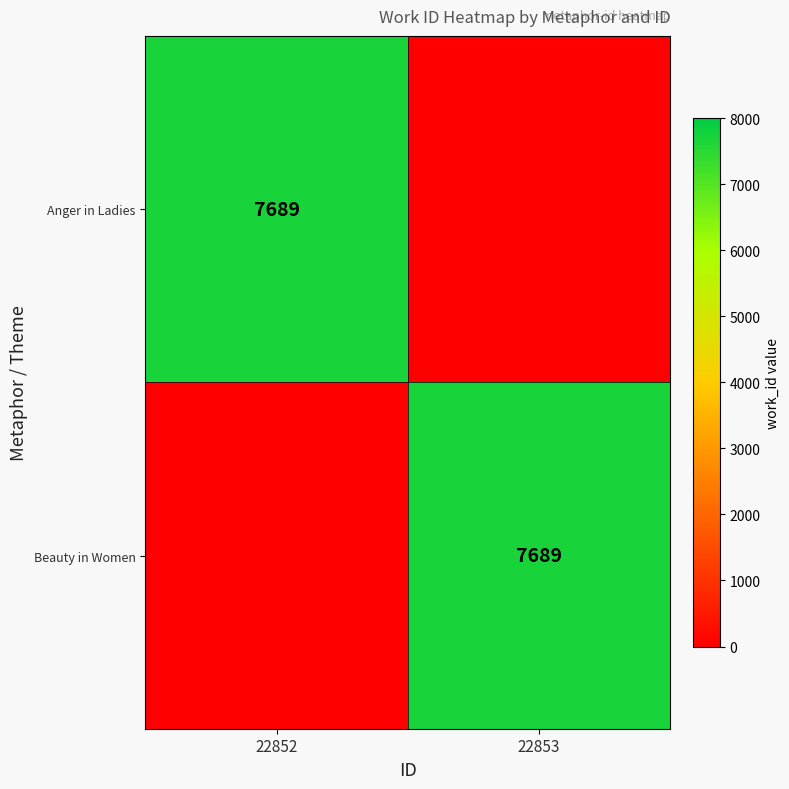

Count the number of categories in the chart.

2